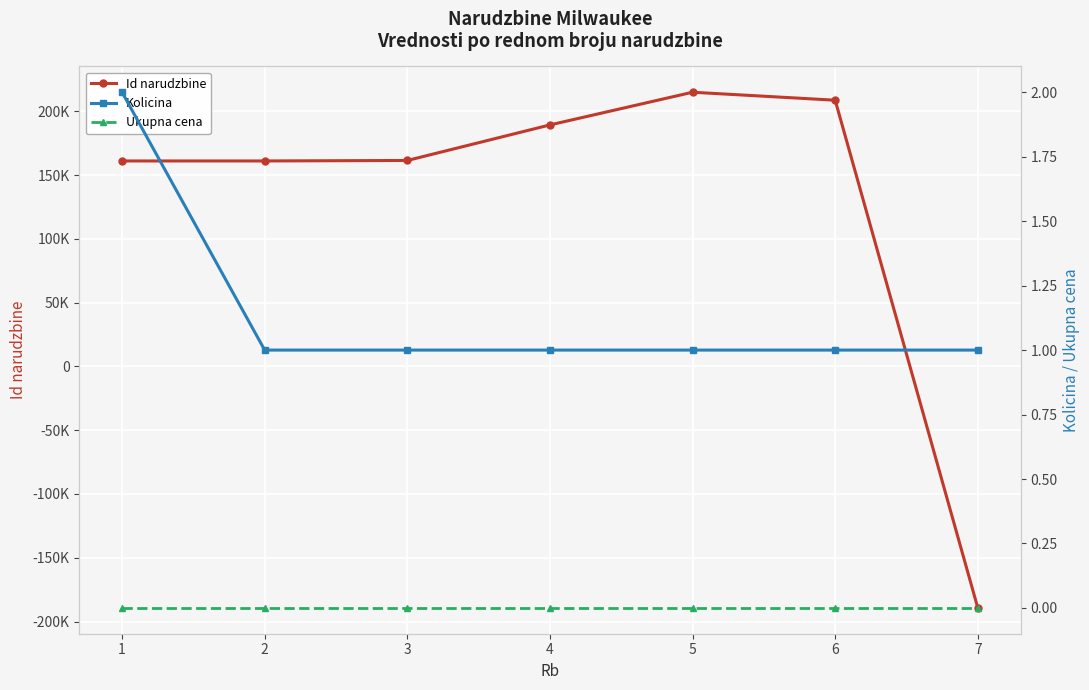

Rank the series at 4 from lowest to highest value.

Ukupna cena, Kolicina, Id narudzbine